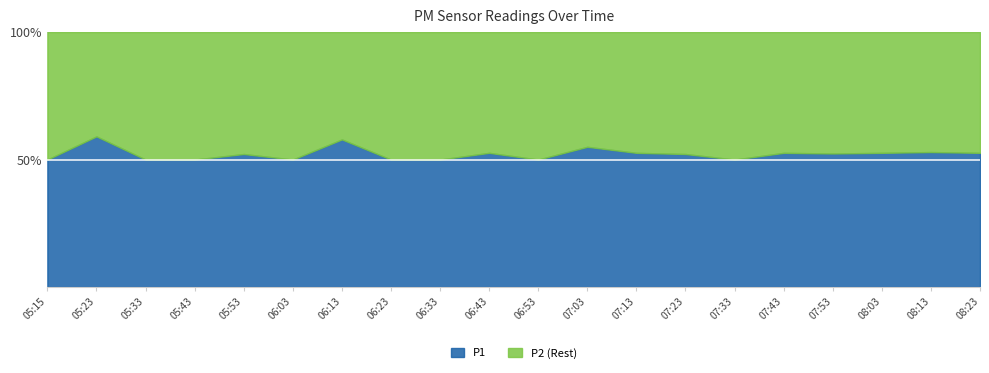

At how many categories does at least one series exceed 11?

4